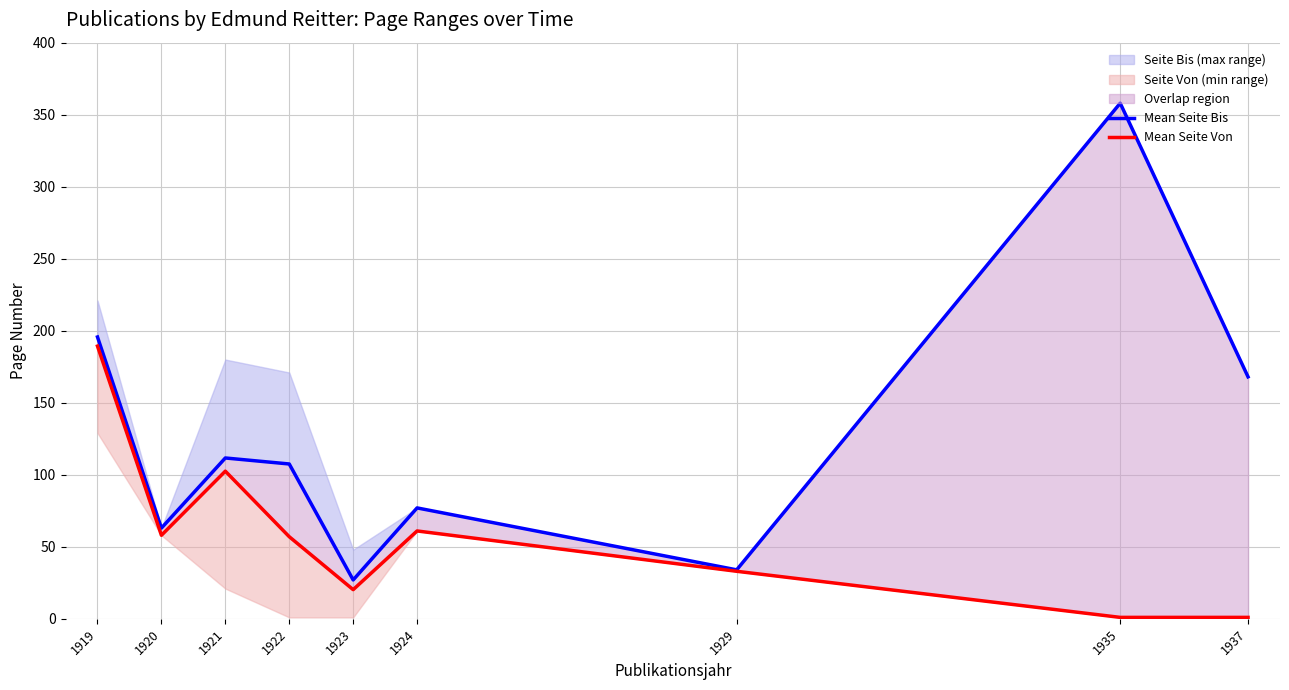

What is the maximum value shown in the chart?

358.0